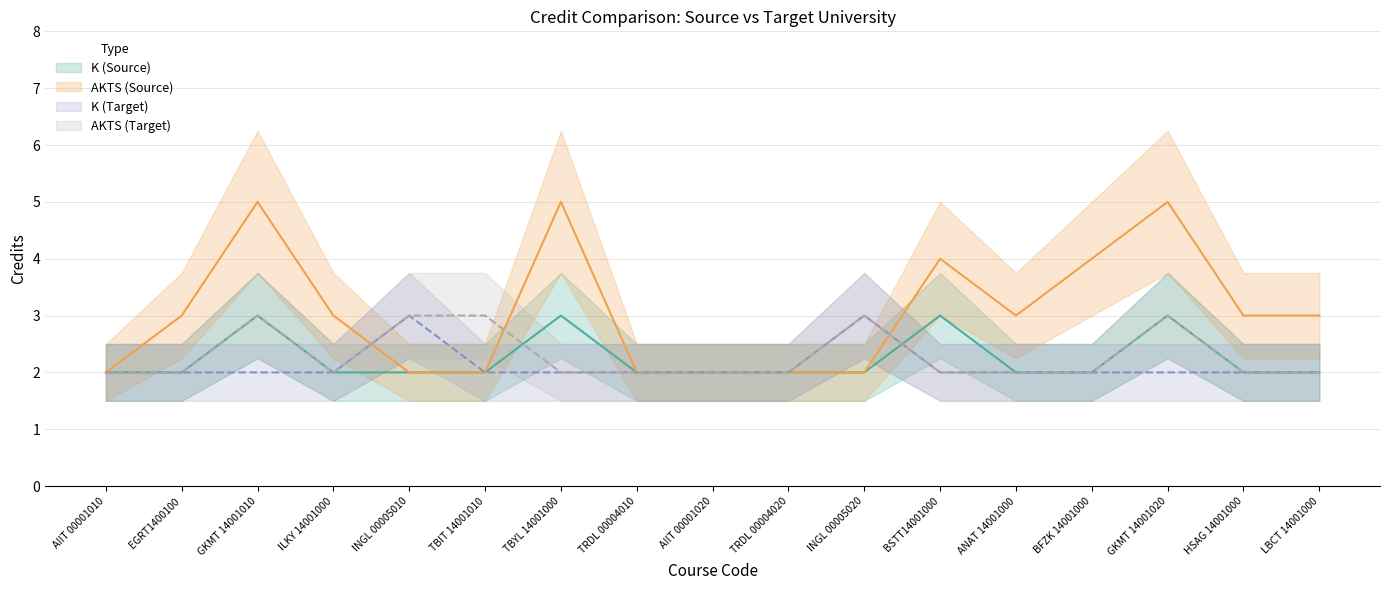

How many interior local peaks does the K (Target) series have?

2